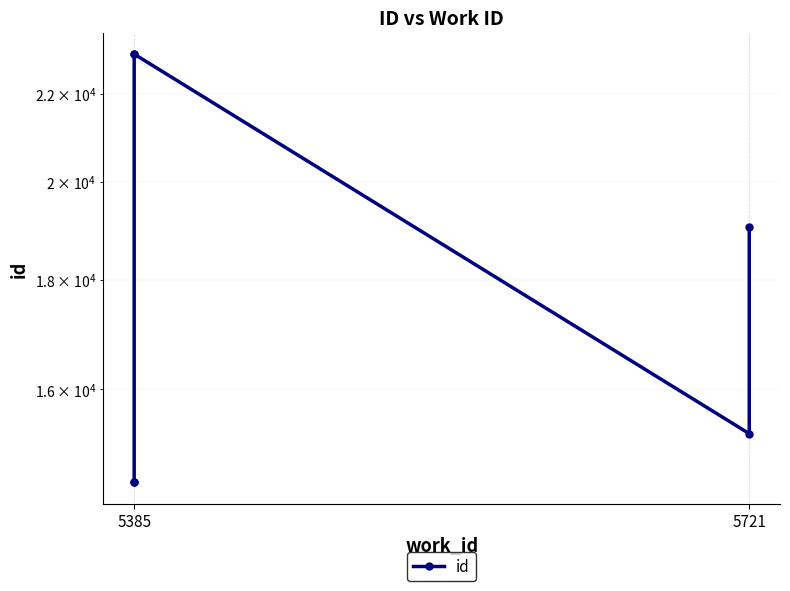

The chart shows a value of 19035 at 5385. True or false?

False